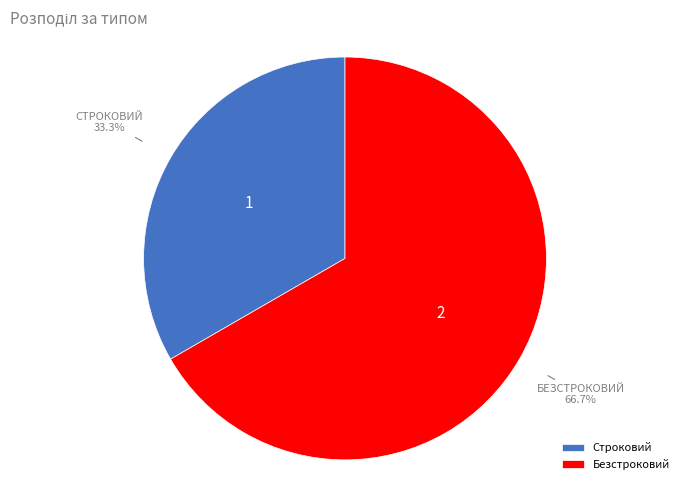

How much of the chart is everything except Строковий?

66.7%